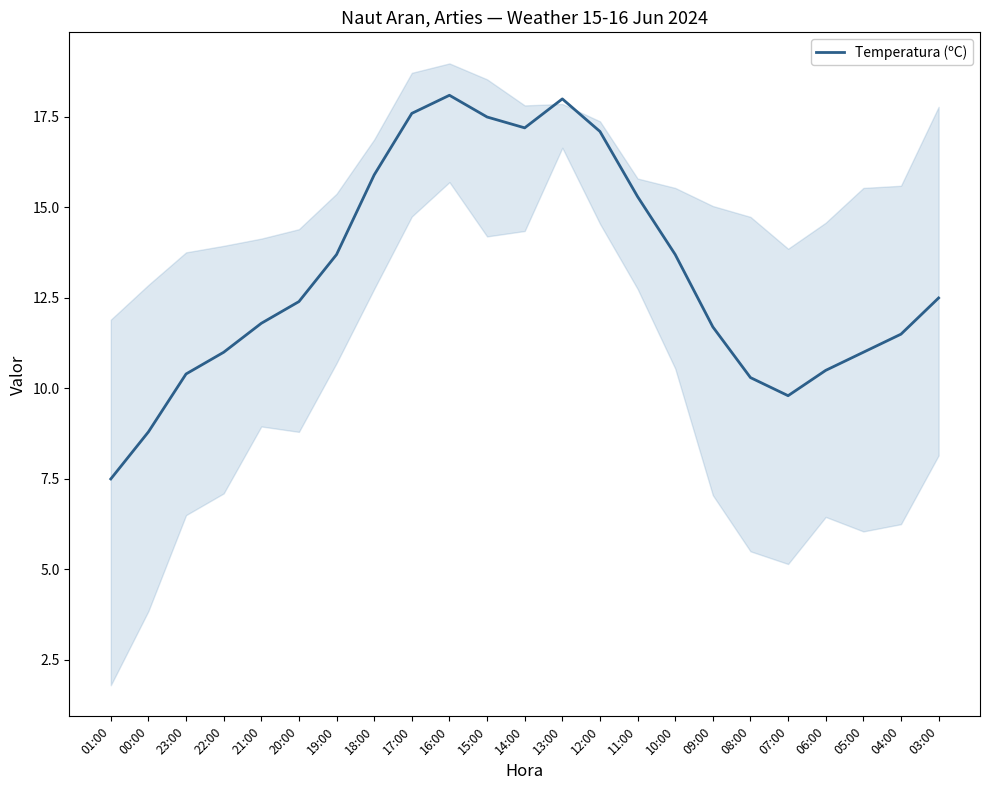

Count the number of values greater than 12.

12